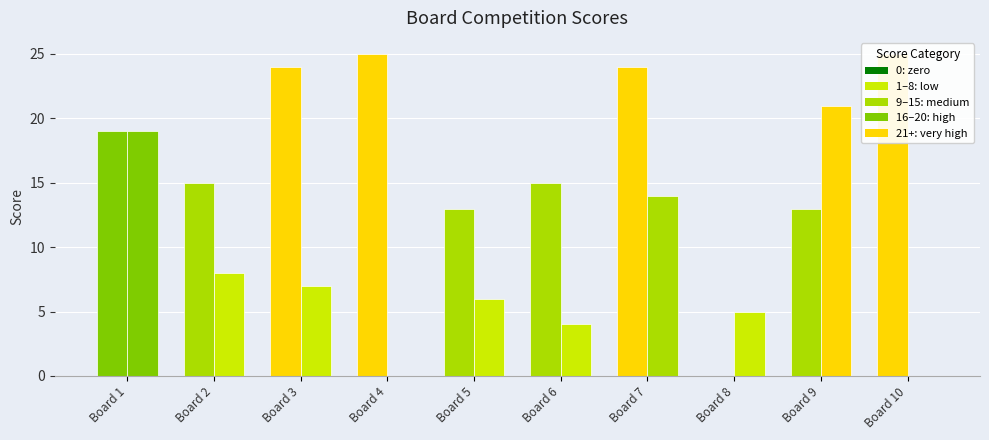

What is the value of the Score 2 bar at the 9th from the left?

21